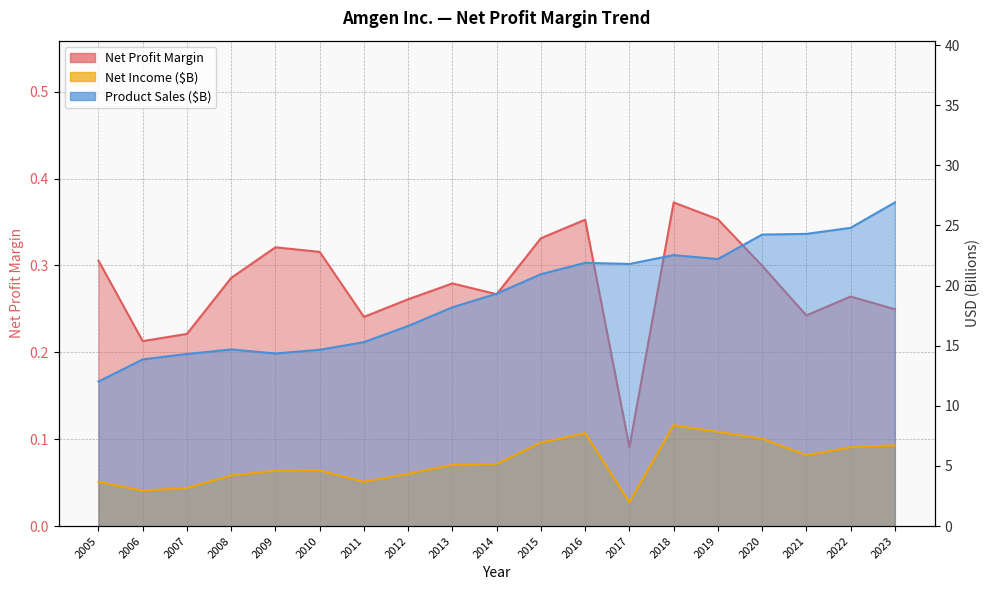

What is the difference between the maximum and minimum values in the Net Income (B) series?

6.4